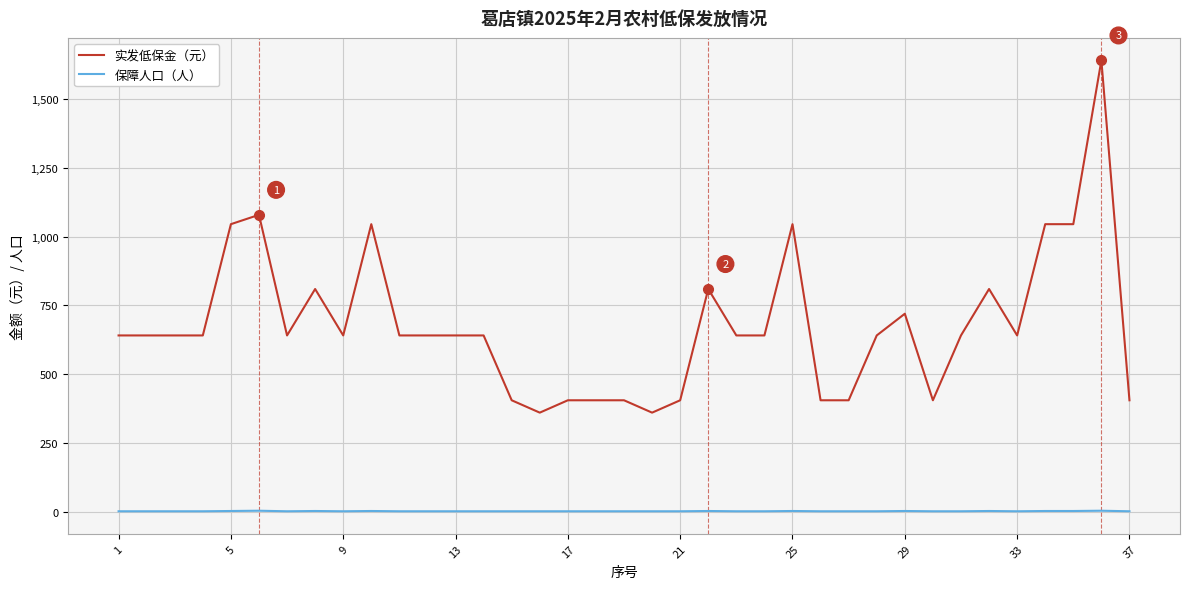

Rank the series by their maximum value, from lowest to highest.

保障人口（人）, 实发低保金（元）